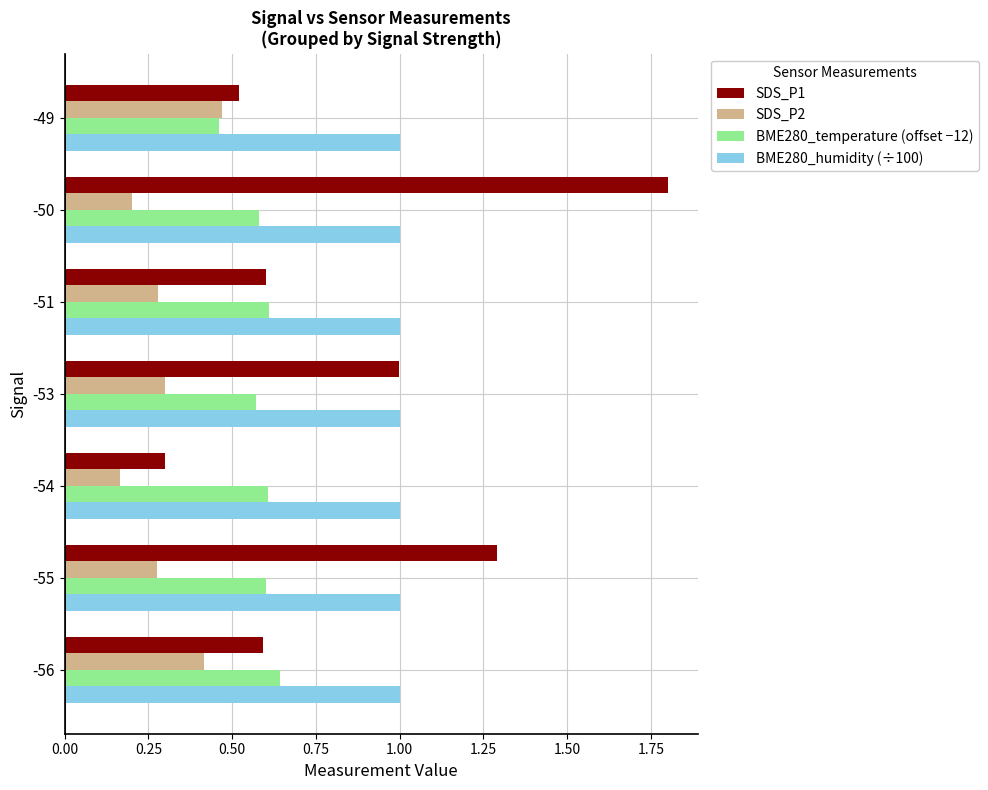

Which label corresponds to the largest value in the chart?

-50